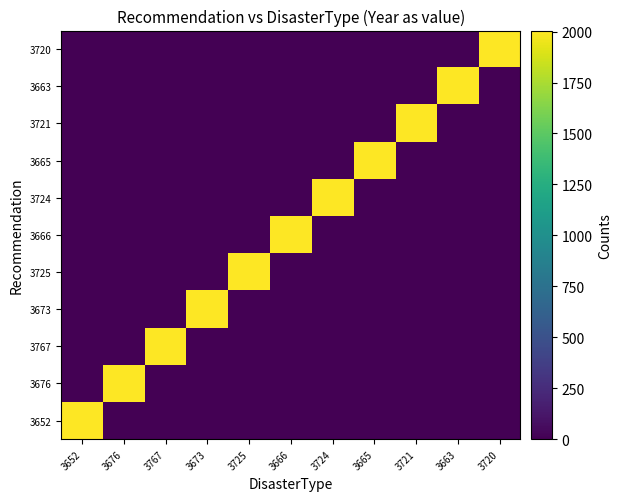

How many distinct data groups are displayed?

11